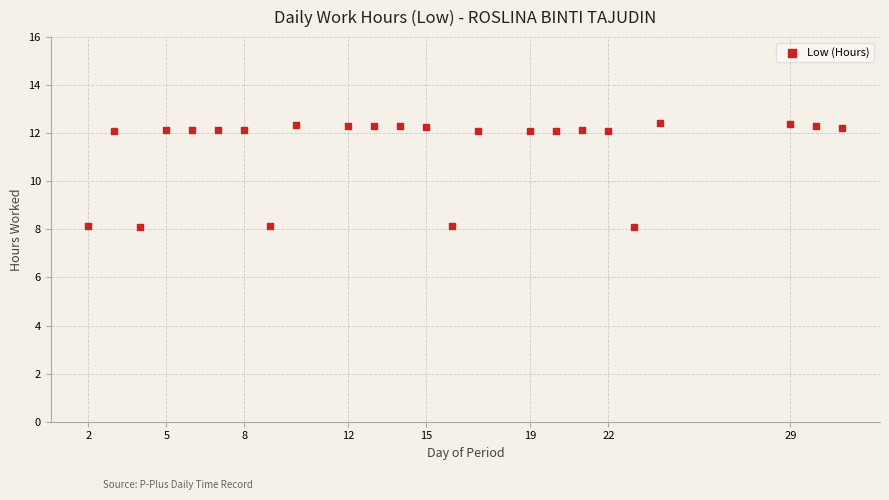

What is the range of Y values (max minus min)?

4.3